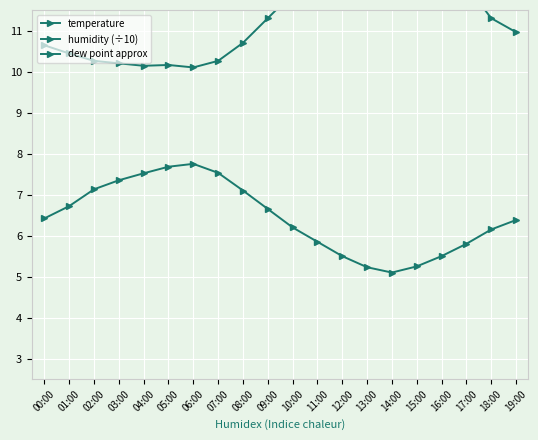

The value of humidity (÷10) at 12:00 is 5.5. True or false?

True